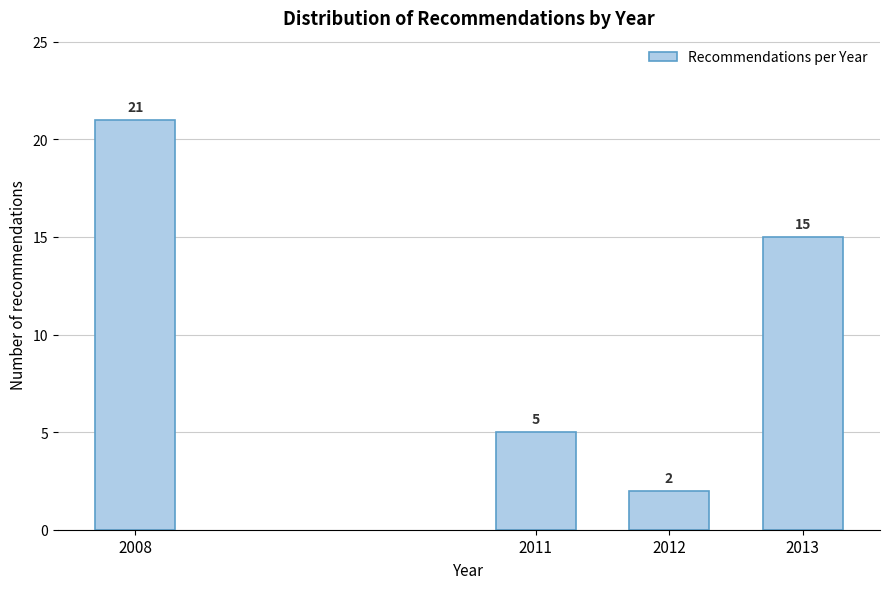

Reading left to right, extract all data points from this chart.

2008=21	2011=5	2012=2	2013=15